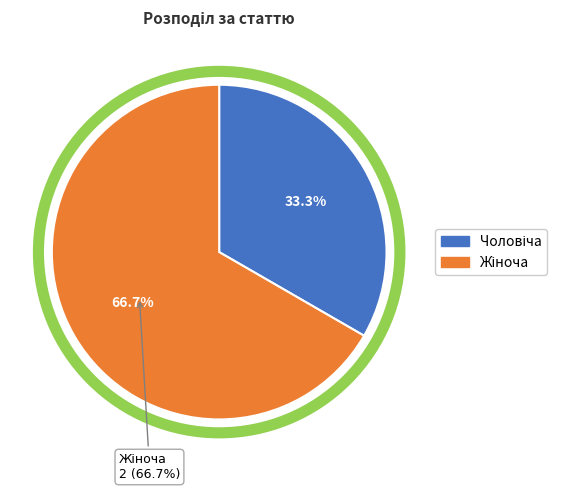

To the nearest percent, what is the combined percentage of Жіноча and Чоловіча?

100%